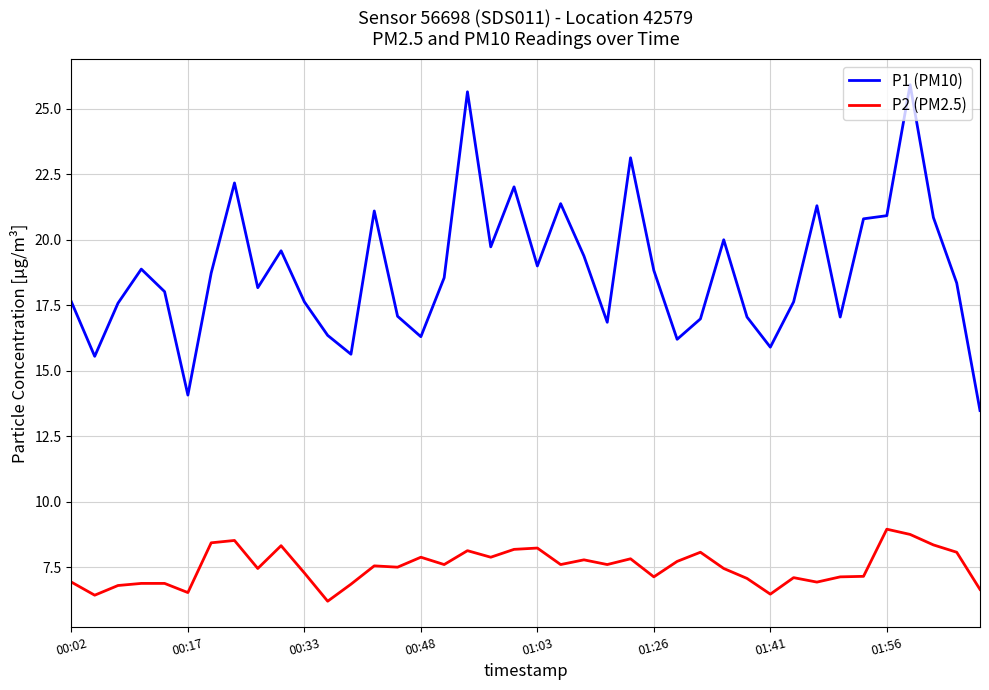

What is the difference between the maximum and minimum values in the P1 (PM10) series?

12.4